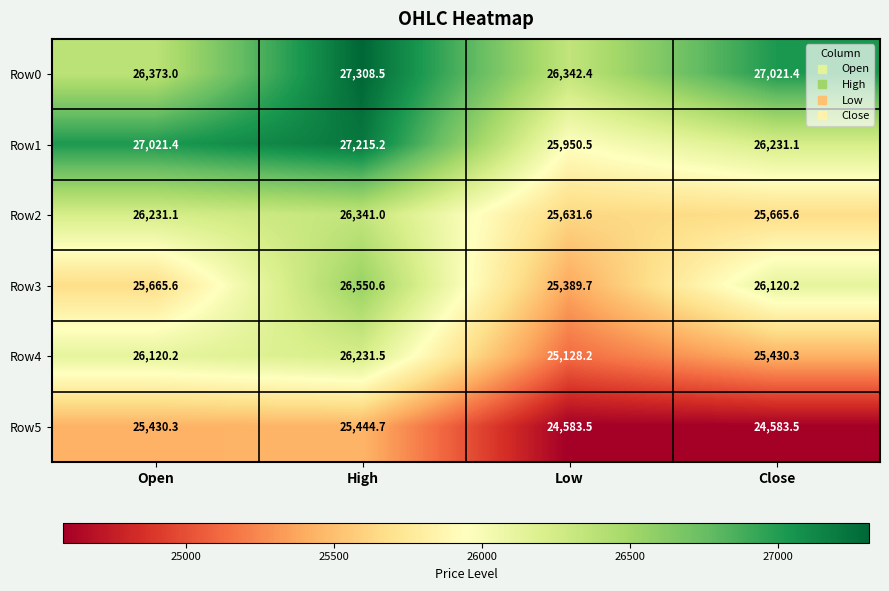

Between High and Low, which series saw the biggest shift?

Row1